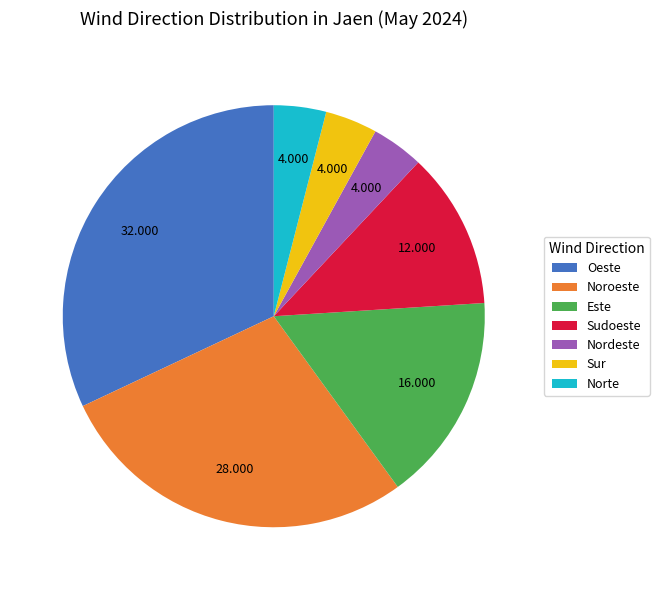

Which has a higher value, Este or Oeste?

Oeste